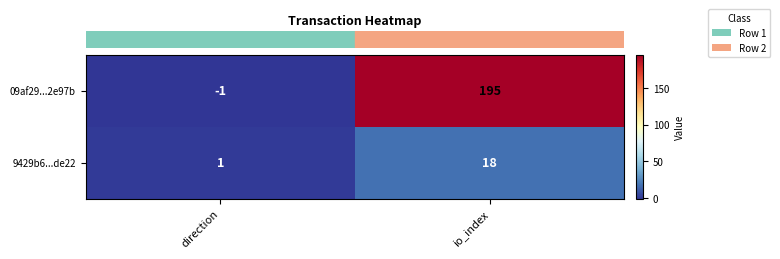

Which category has the highest value across all series?

io_index